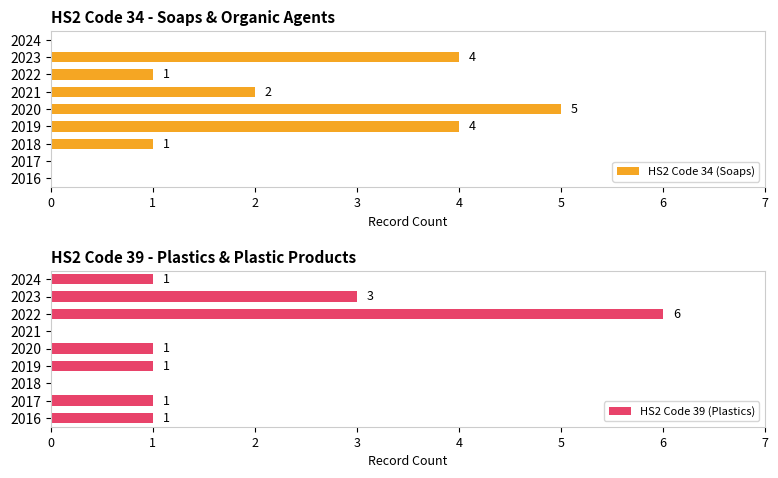

What is the sum of all HS2 Code 39 (Plastics) values?

14